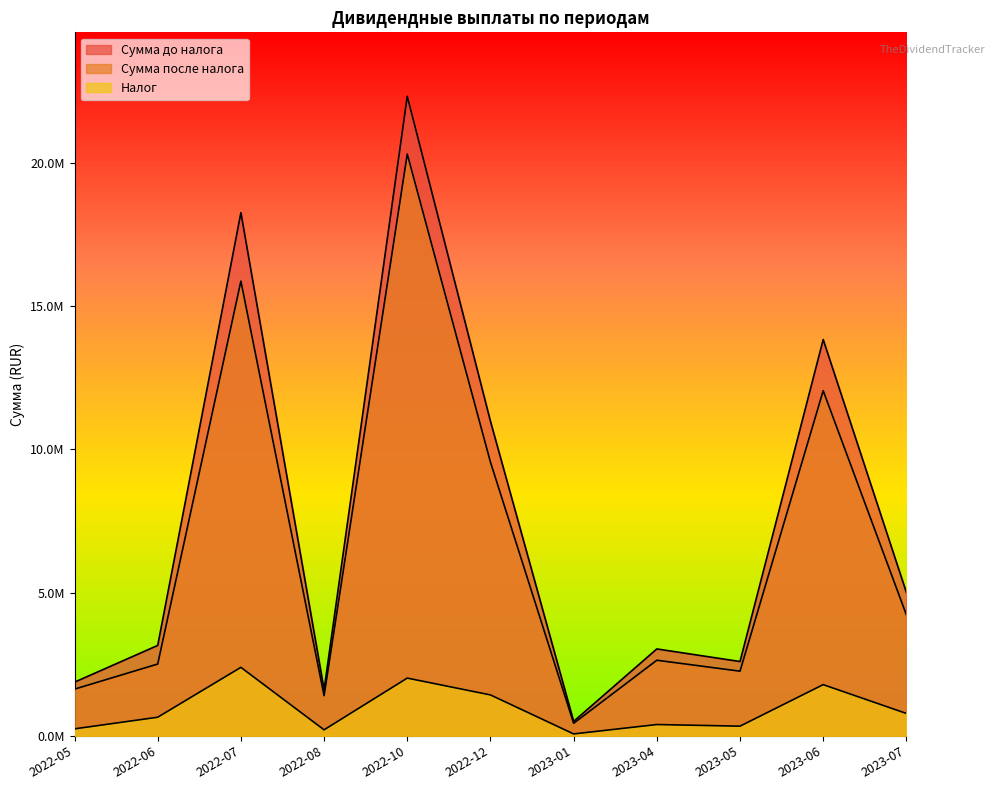

Rank the series at 2022-10 from lowest to highest value.

Налог, Сумма после налога, Сумма до налога